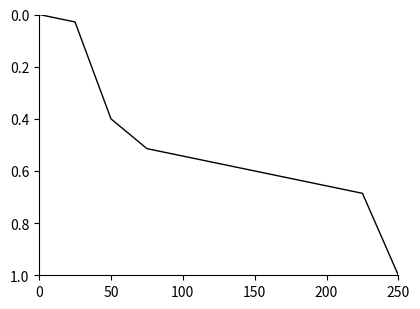

What is the difference between the maximum and minimum values?

1.0